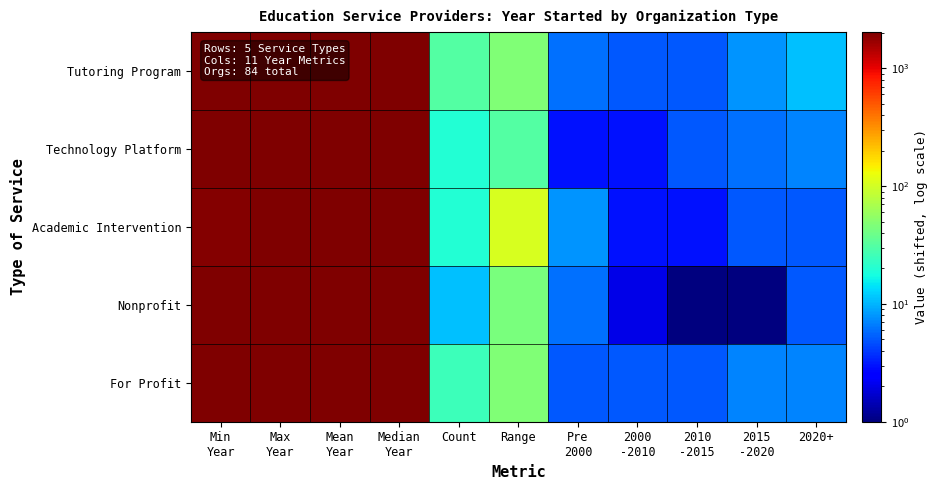

What is the greatest value displayed?

2024.0